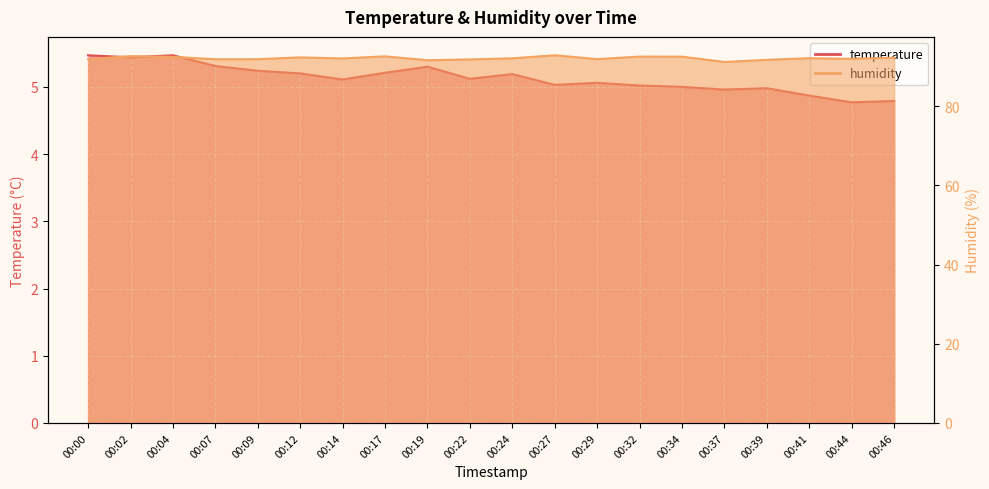

What is the sum of the temperature values at 00:41 and 00:22?

10.0